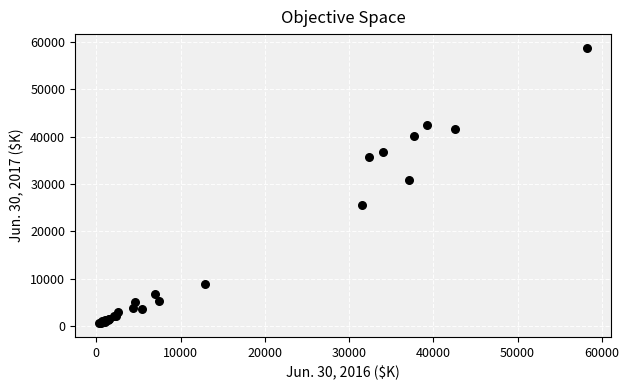

What Y value in the scatter plot is closest to 29680?

30821